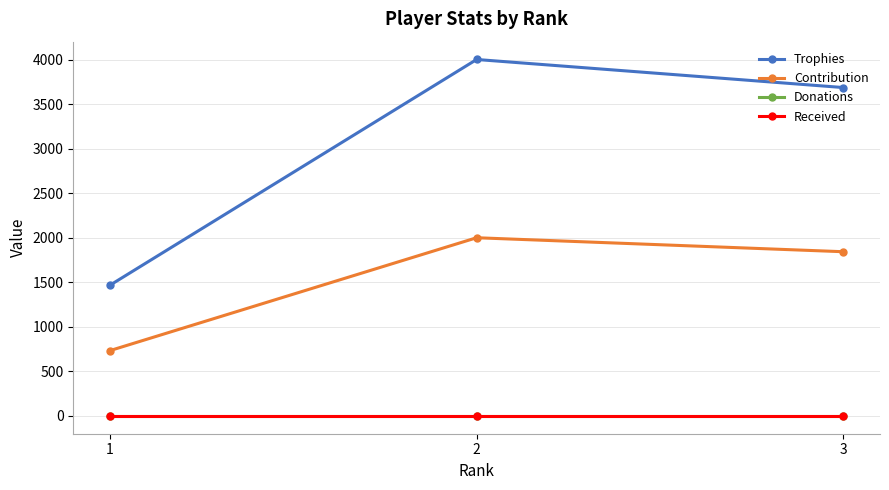

Is this an area chart (filled region under the line)?

No